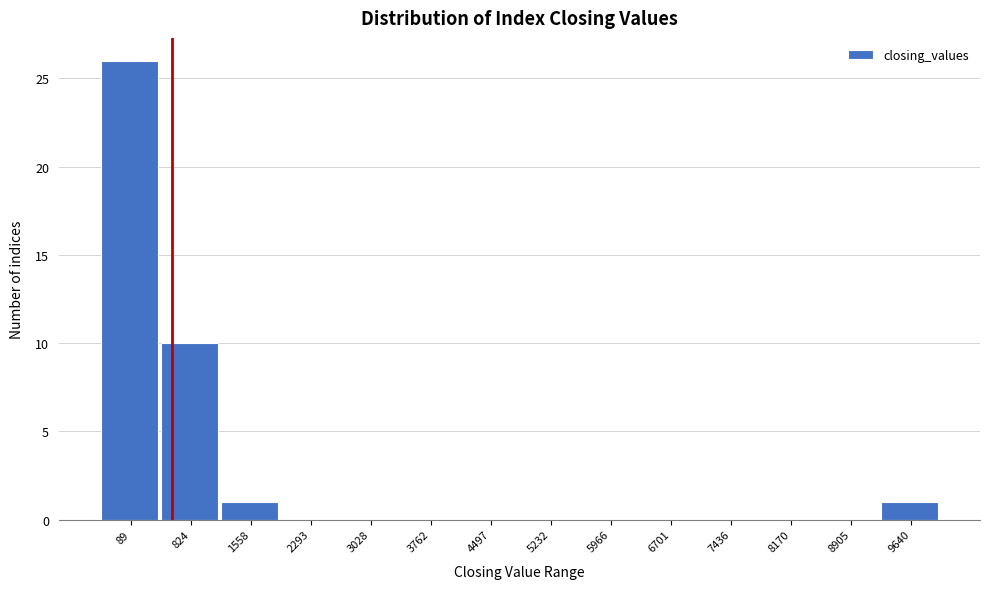

Reading left to right, extract all data points from this chart.

89=26	824=10	1558=1	2293=0	3028=0	3762=0	4497=0	5232=0	5966=0	6701=0	7436=0	8170=0	8905=0	9640=1